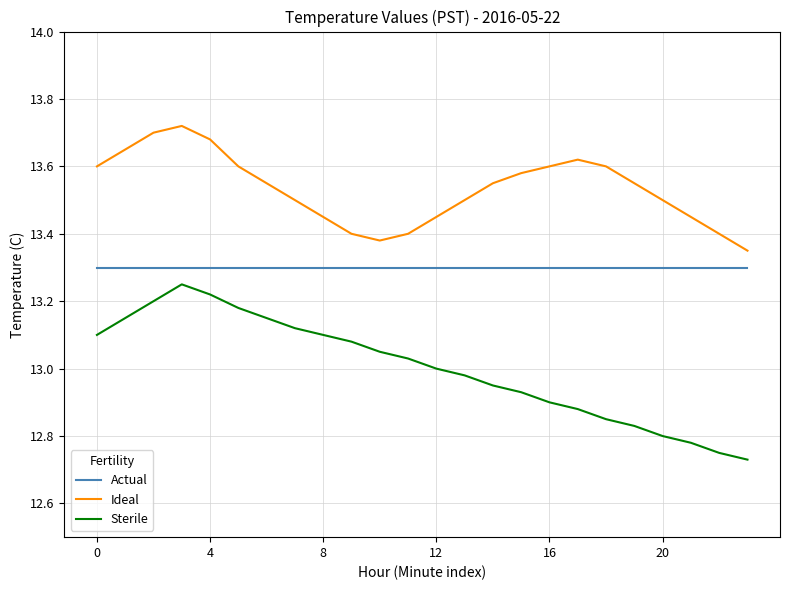

Which series has the largest total across all categories?

Ideal